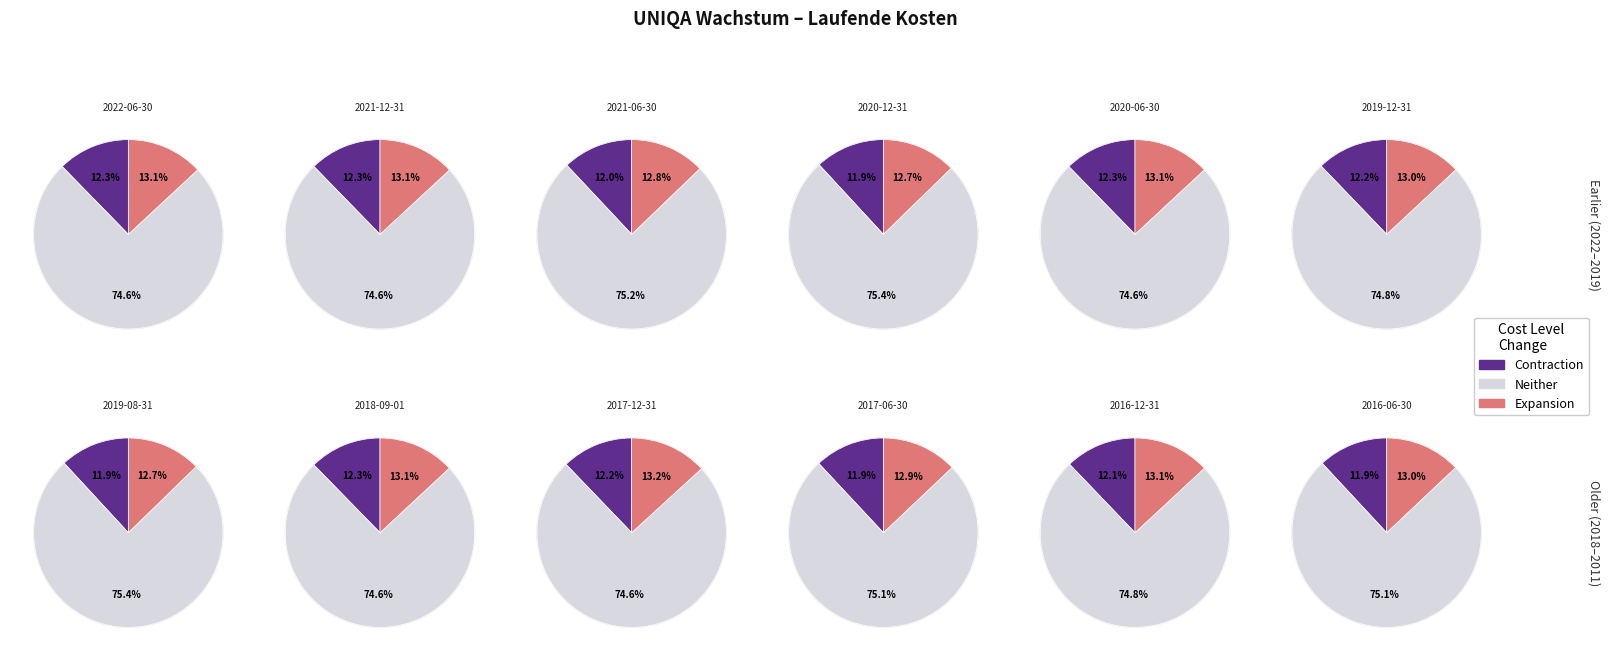

Is it true that 2018-09-01 is 12% of the pie?

False